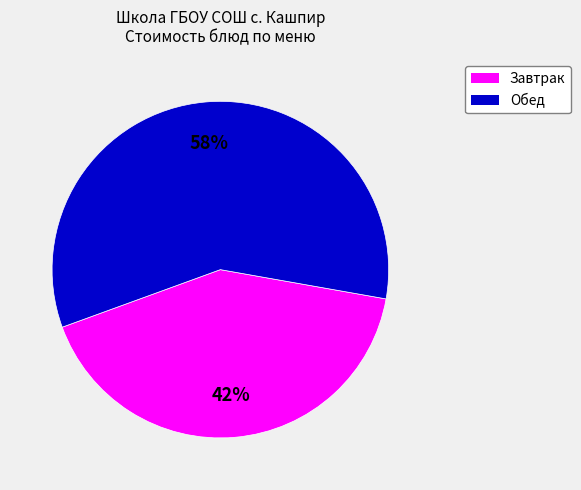

How many segments does this pie chart have?

2